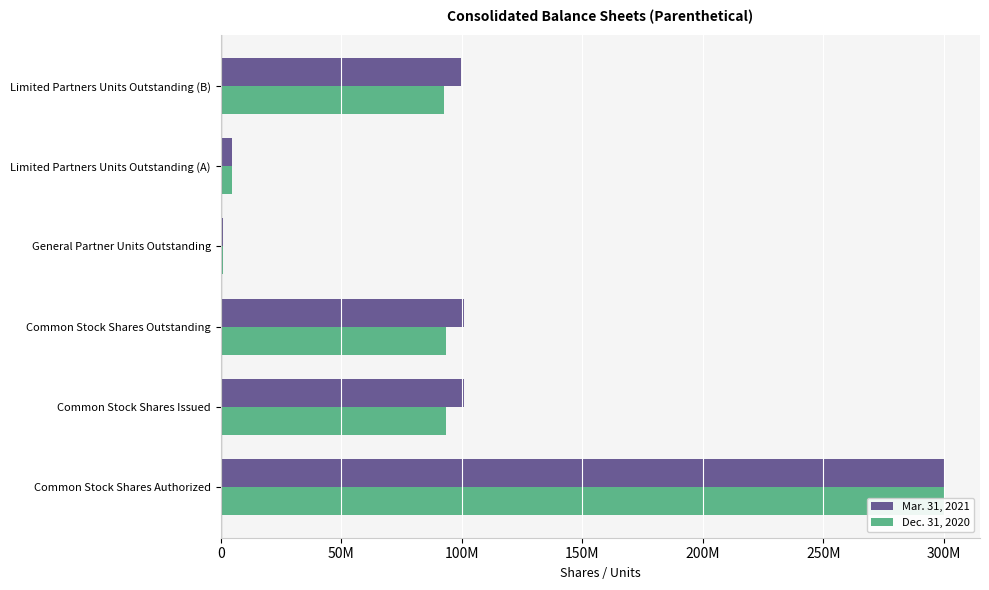

What is the sum of all Mar. 31, 2021 values?

607178374